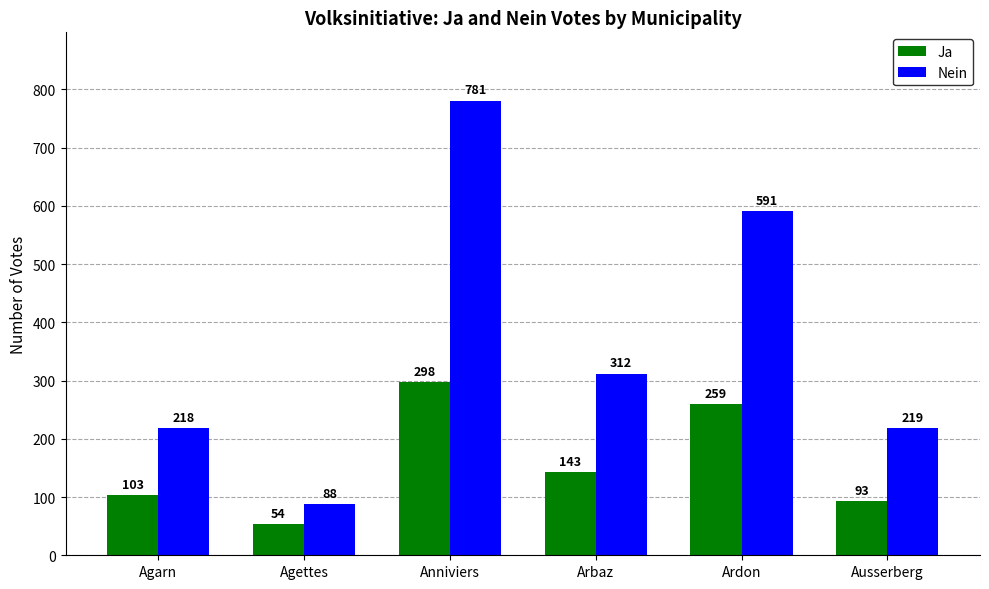

How many bars are there in each group?

2